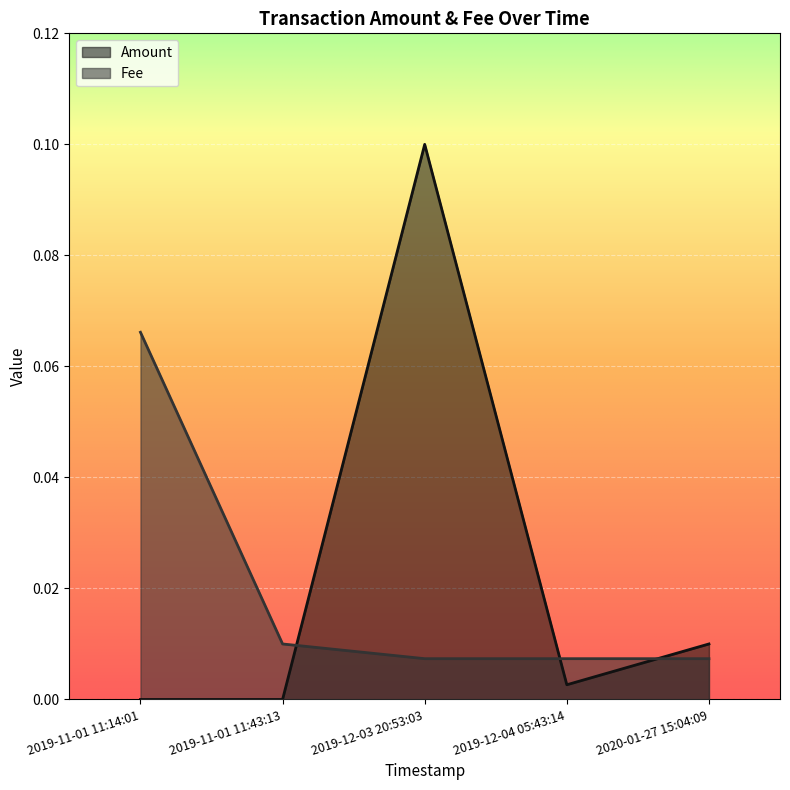

How many lines are shown in the chart?

2